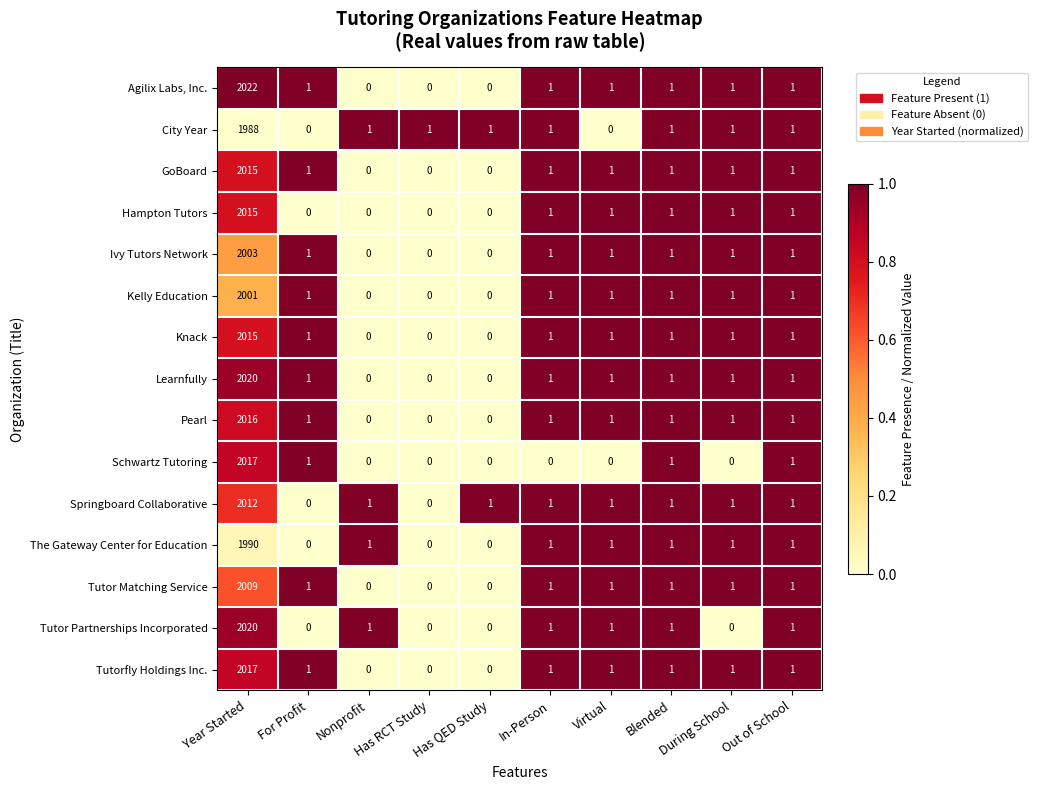

How many data points does each series have?

10